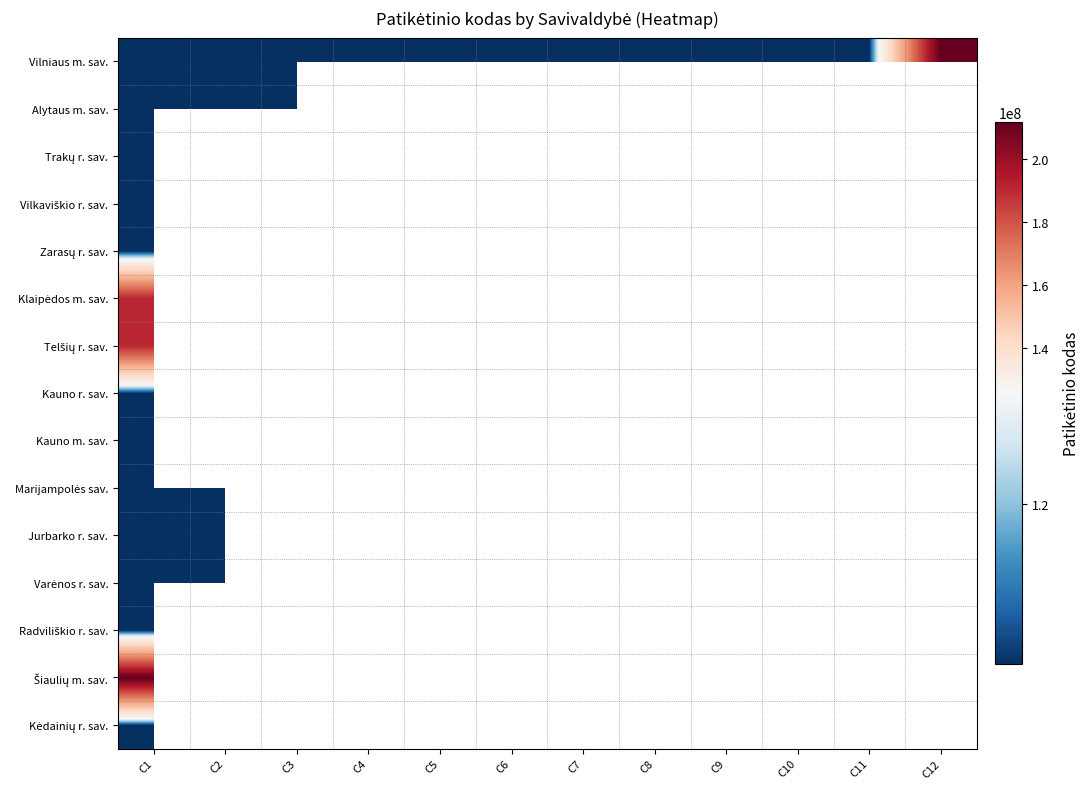

Which series has the largest range (max minus min)?

Vilniaus m. sav.